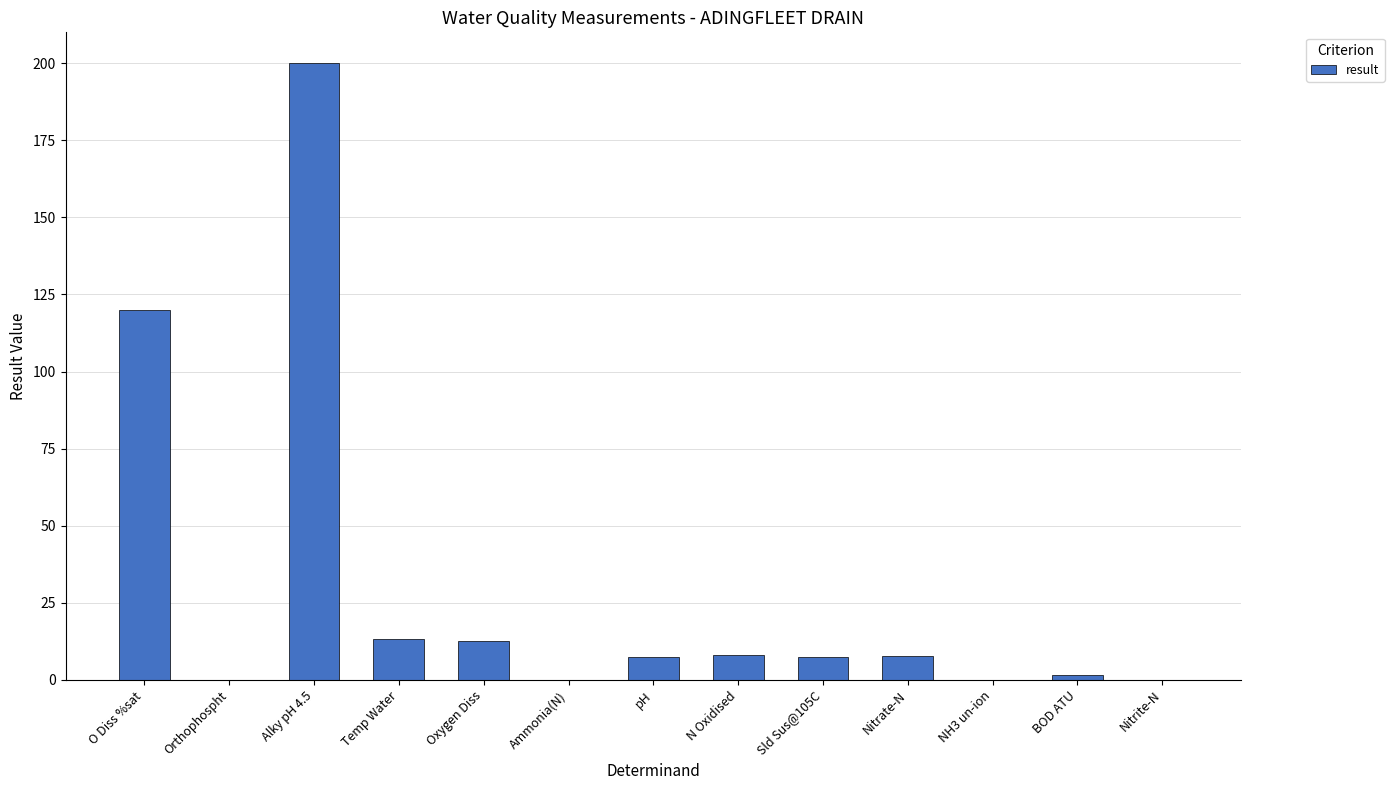

Which category has the highest value across all series?

Alky pH 4.5